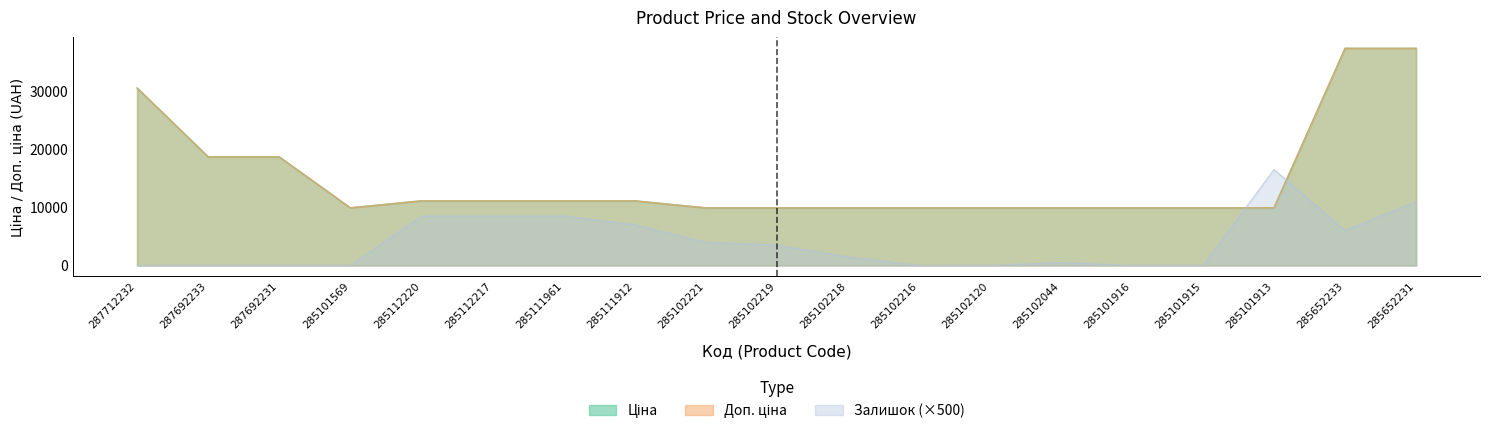

What is the difference between the maximum and minimum values in the Доп. ціна series?

27434.5